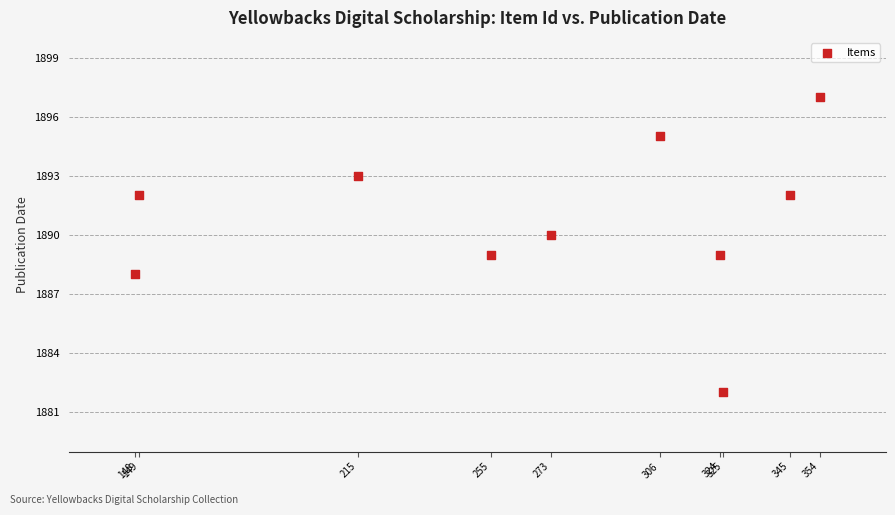

What is the average X value?

269